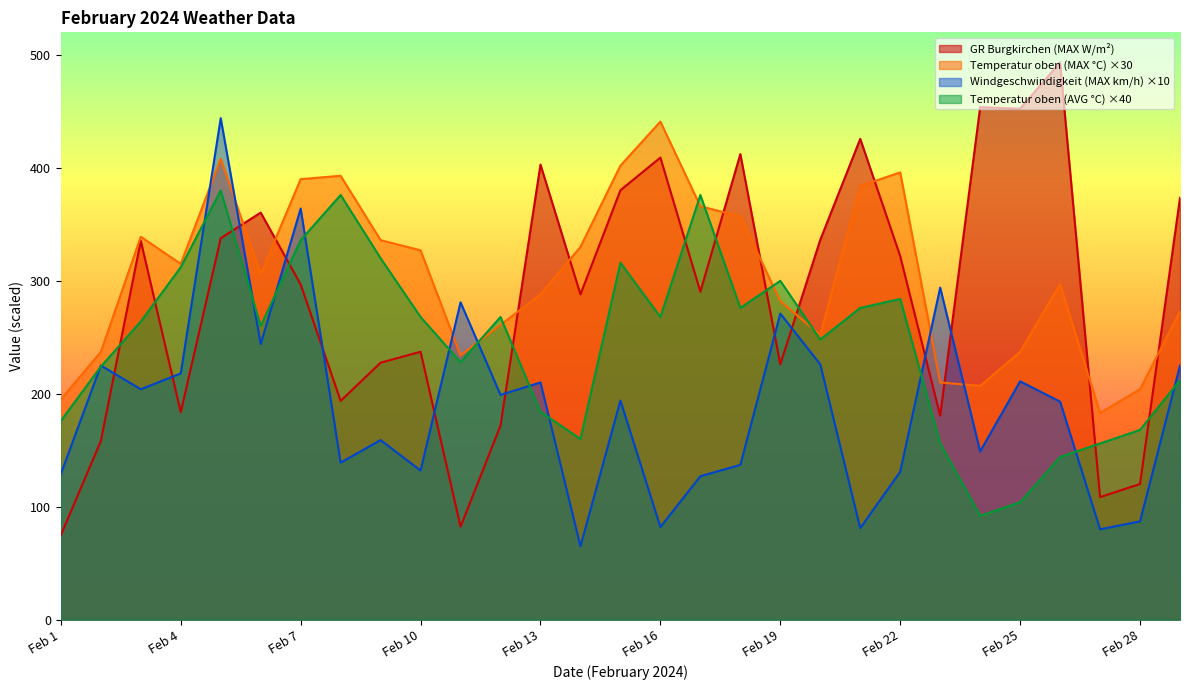

True or false: GR Burgkirchen (MAX W/m2) and Windgeschwindigkeit (MAX km/h) cross at least once.

True